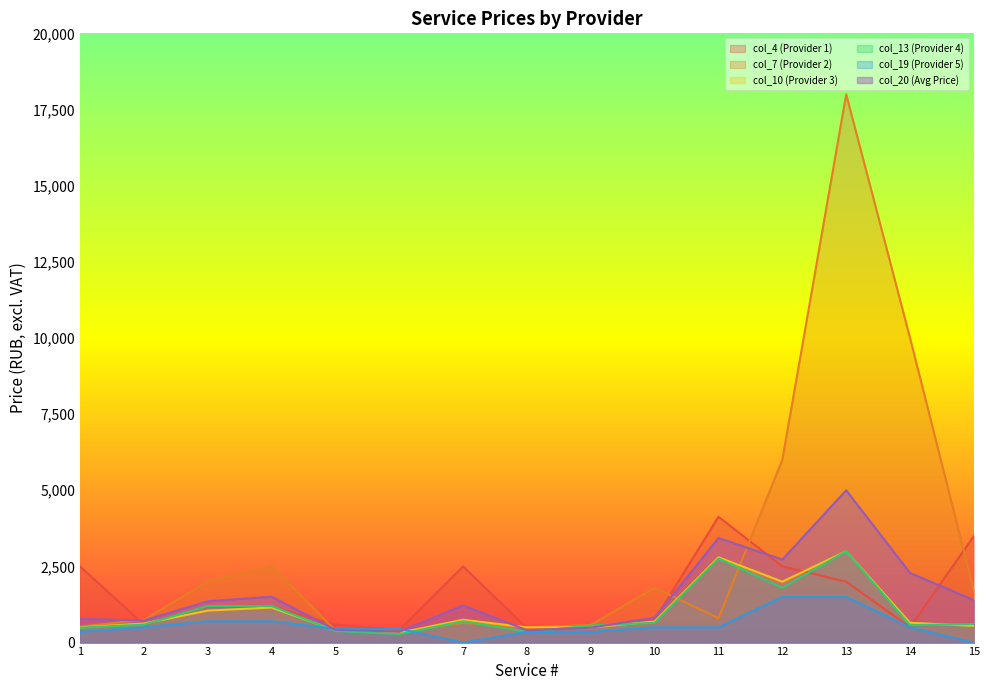

Between 11 and 2, which is larger?

11